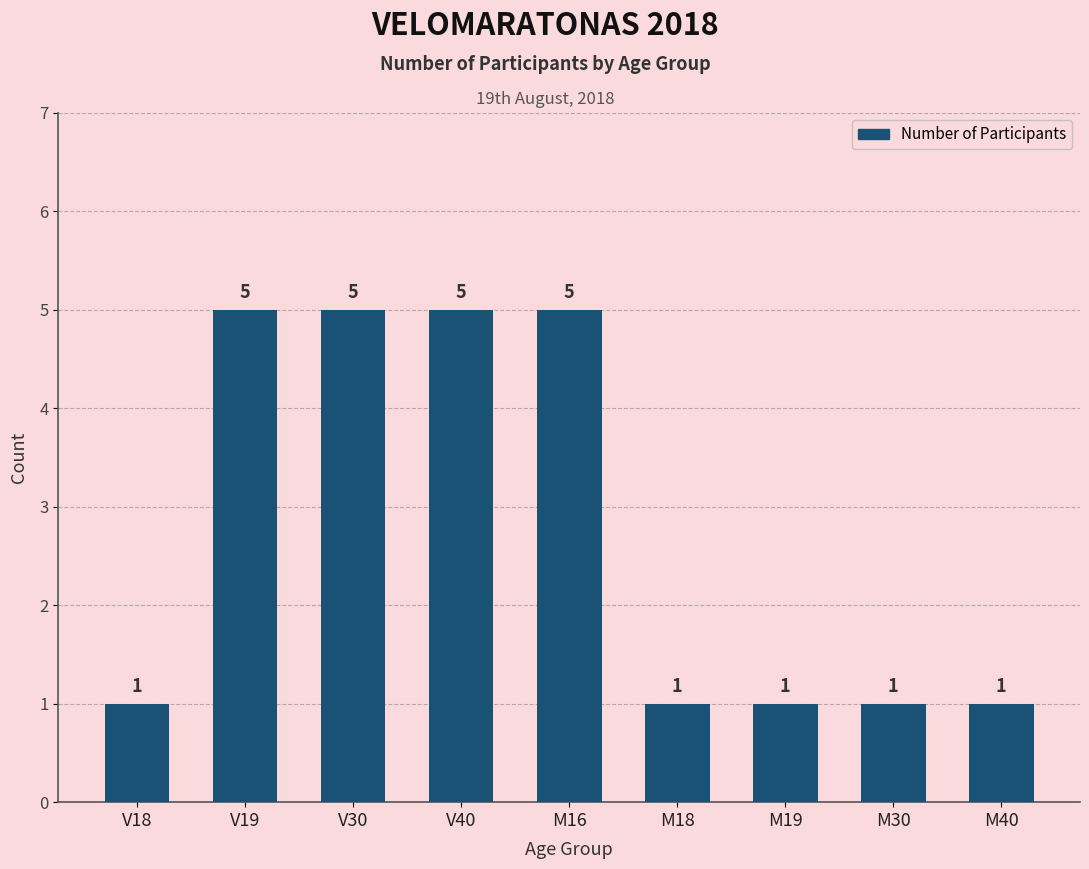

What position from the left is V19?

2